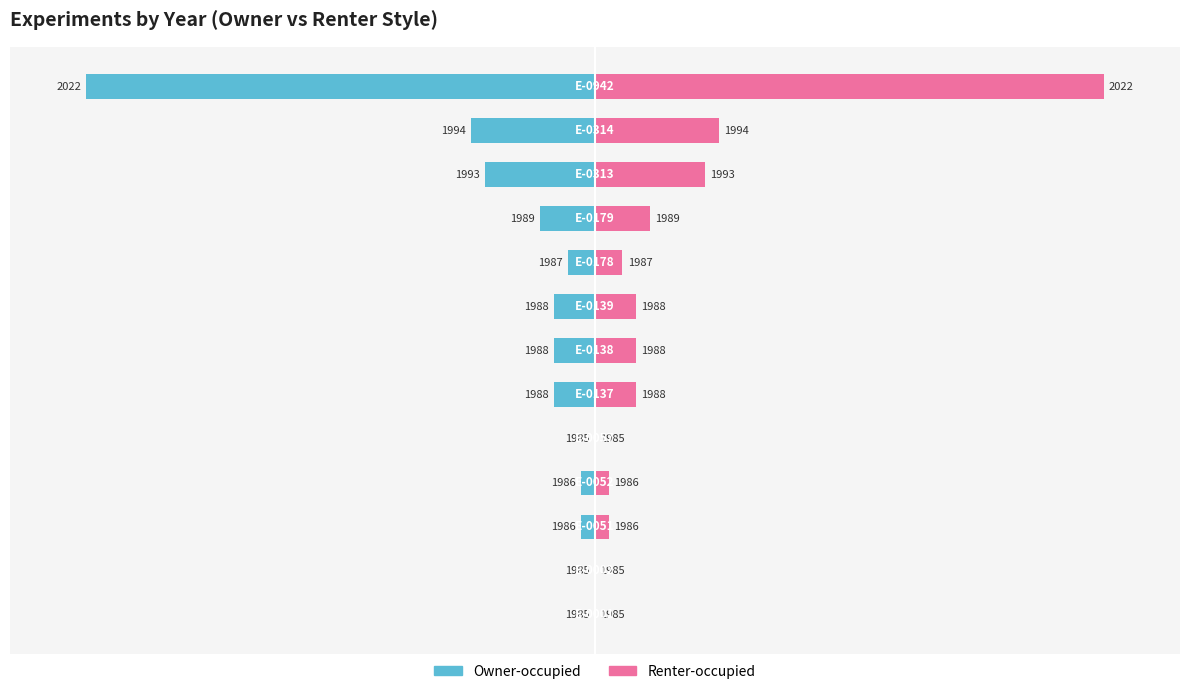

Reading left to right, extract all data points from this chart.

Owner-occupied: 0.0	0.0	-2.7	-2.7	0.0	-8.1	-8.1	-8.1	-5.4	-10.8	-21.6	-24.3	-100.0
Renter-occupied: 0.0	0.0	2.7	2.7	0.0	8.1	8.1	8.1	5.4	10.8	21.6	24.3	100.0